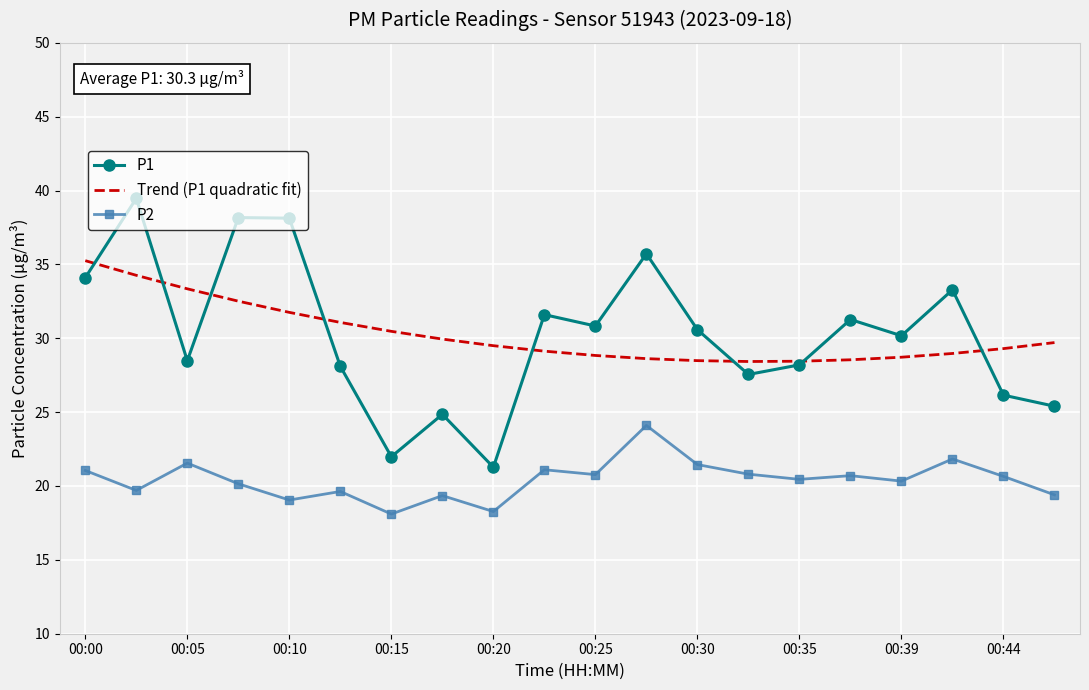

True or false: P2 and P1 intersect in this chart.

False